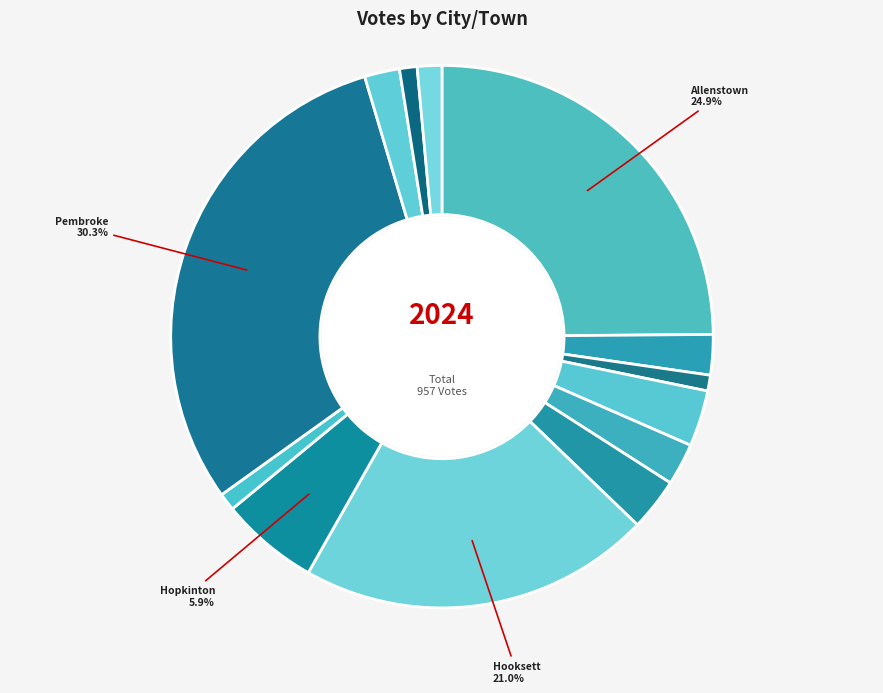

Which slice is the largest?

Pembroke